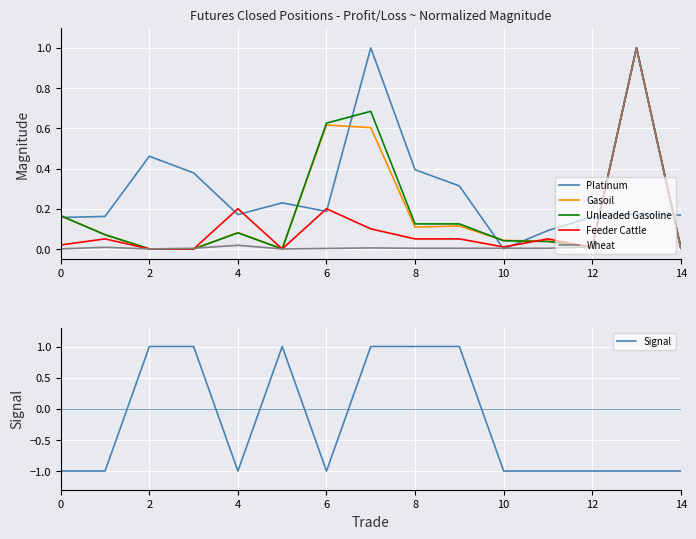

What is the highest value of the Unleaded Gasoline series?

1.0